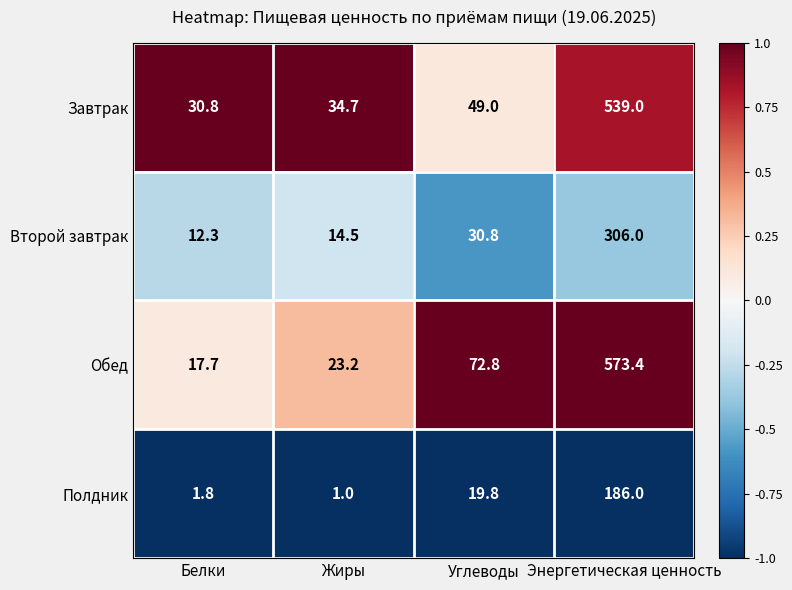

What is the sum of all Полдник values?

208.6